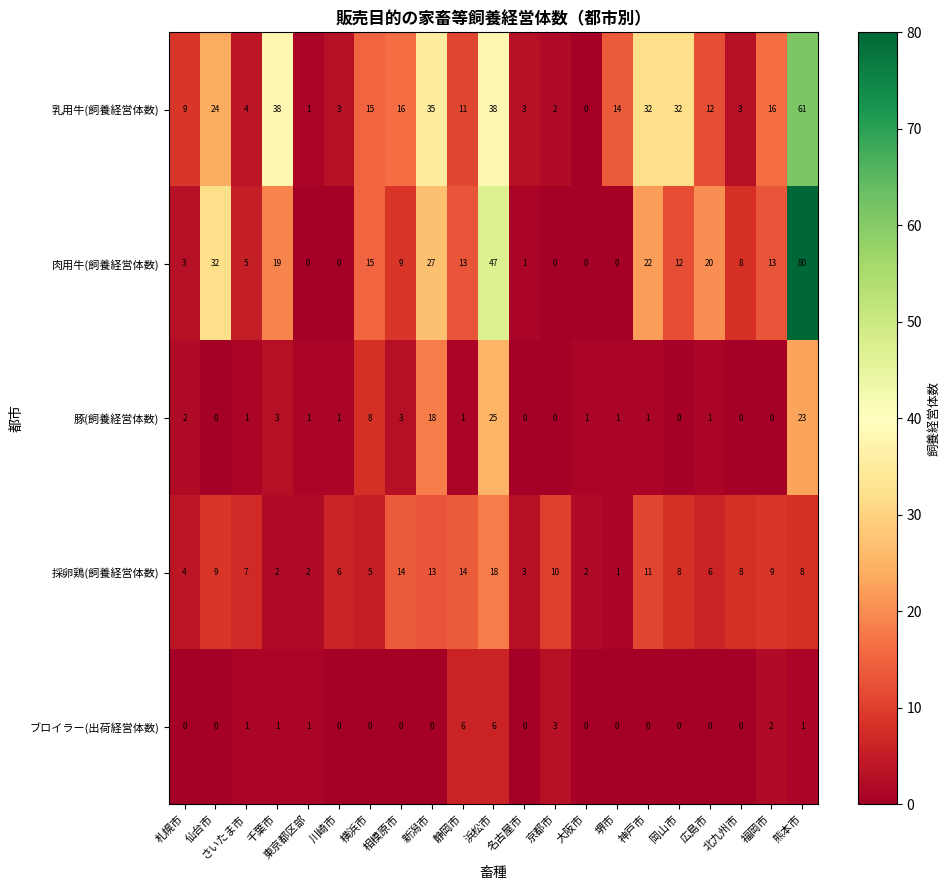

Which series changed the most between 新潟市 and 大阪市?

乳用牛(飼養経営体数)